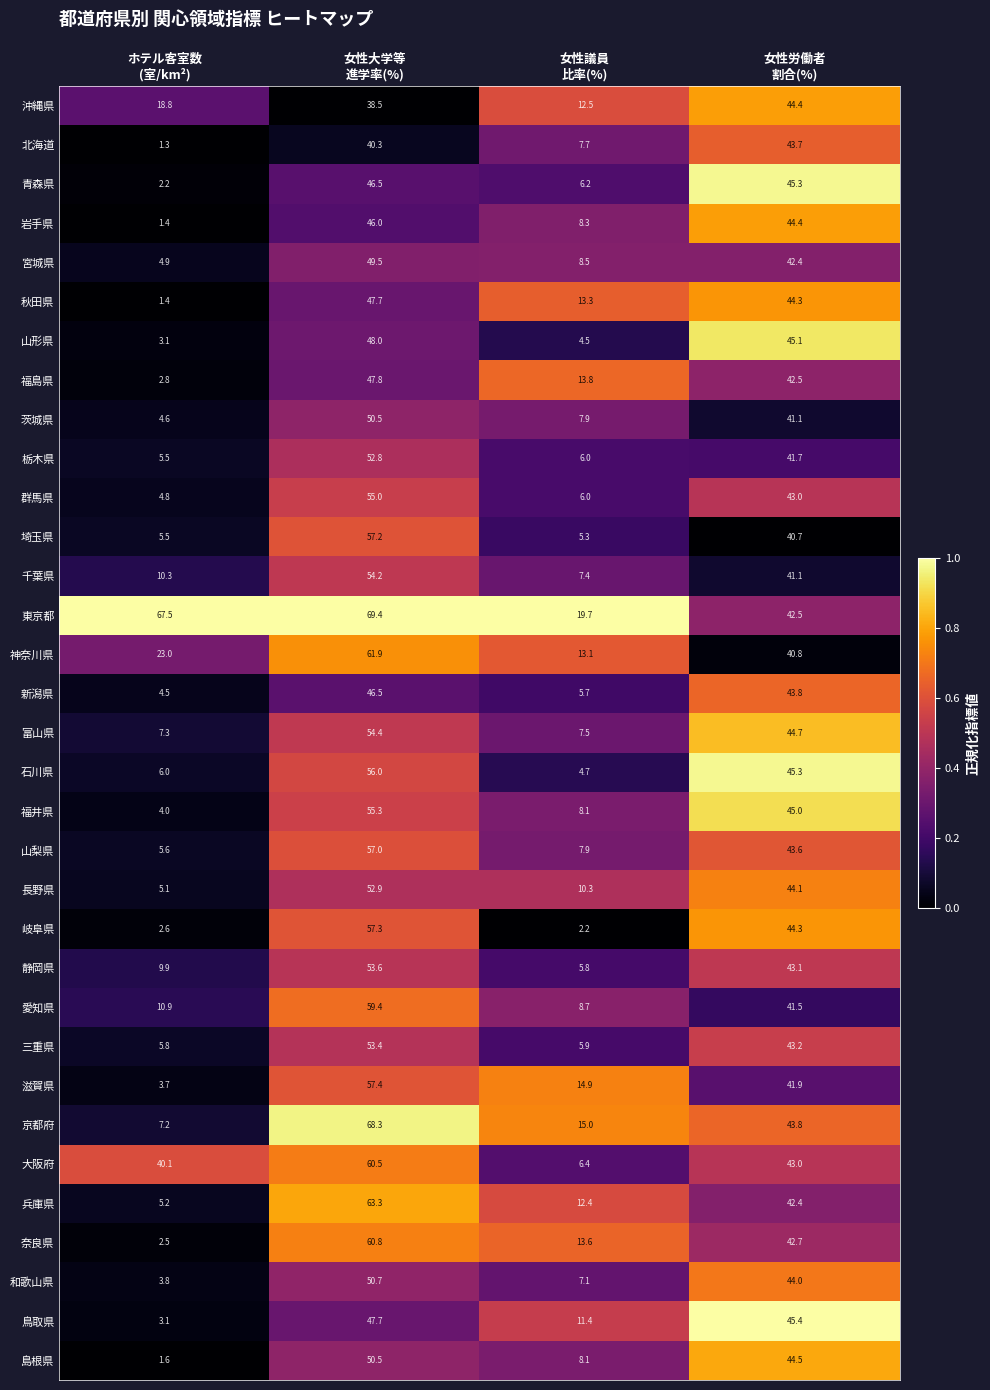

What is the sum of all 茨城県 values?

104.1